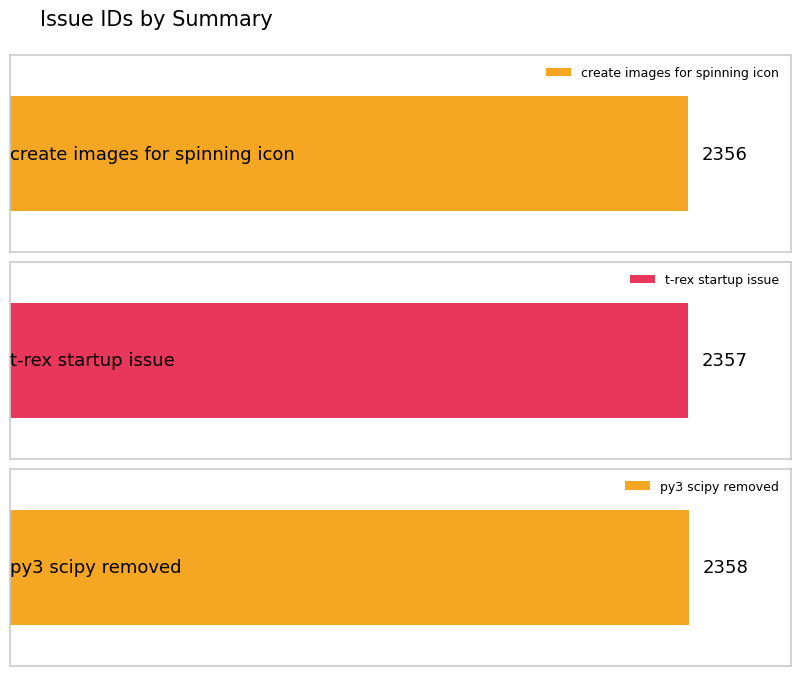

Are the bars grouped side by side (vs. stacked)?

No